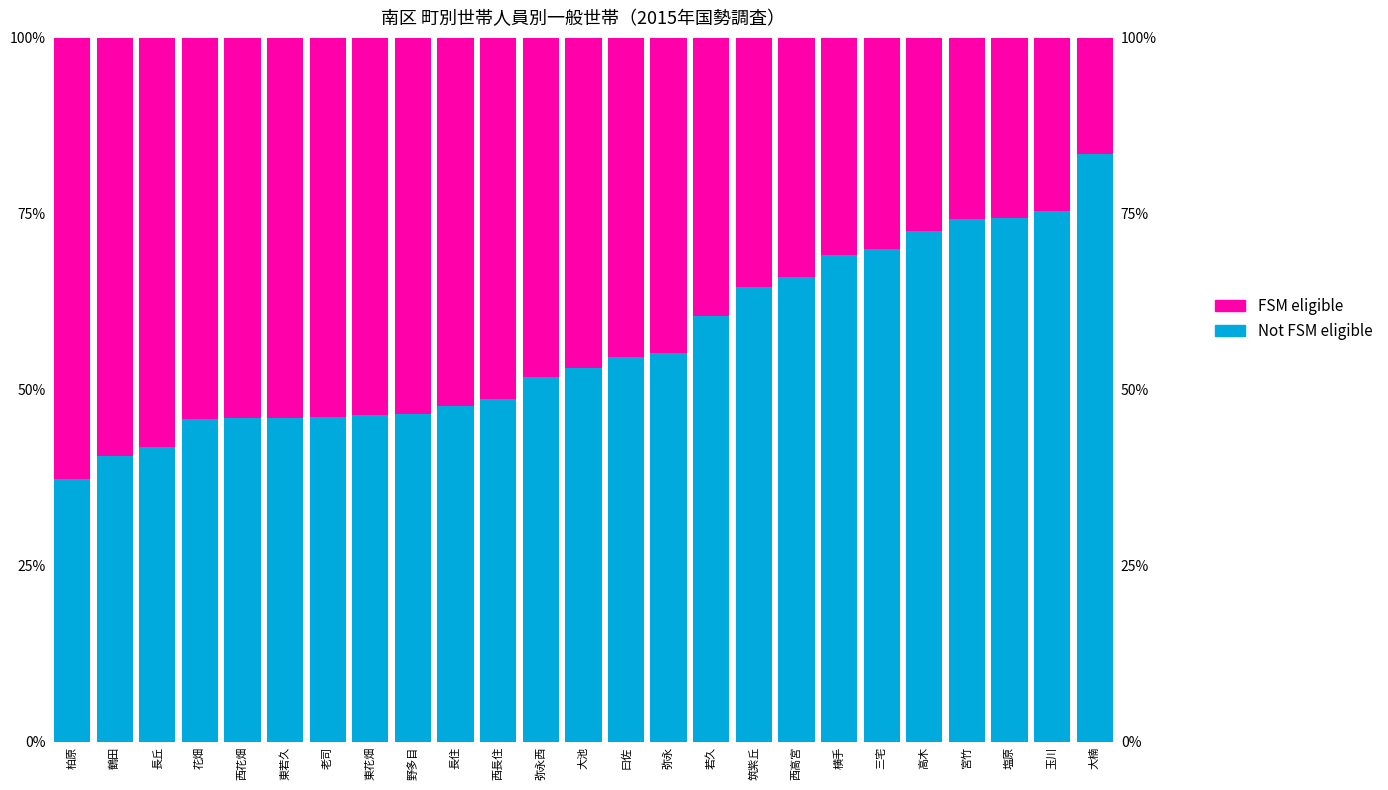

At which label does FSM eligible reach its minimum?

大楠